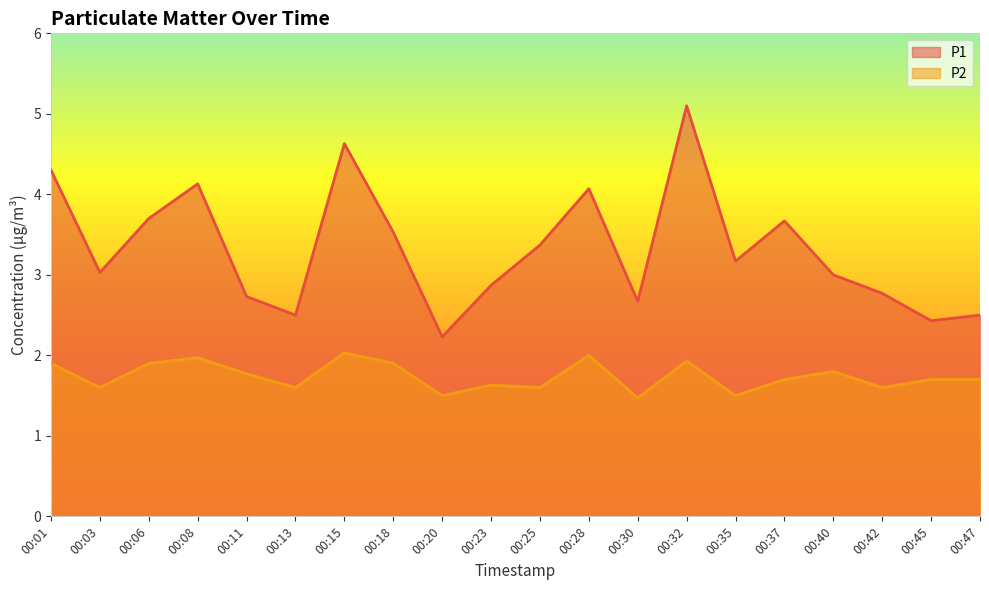

What is the difference between the highest and lowest values at 00:08?

2.2